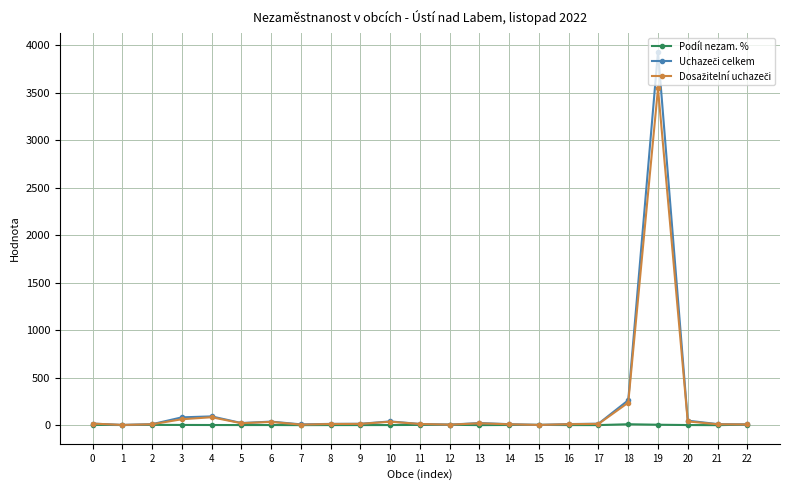

At which category is the sum across all series the highest?

19